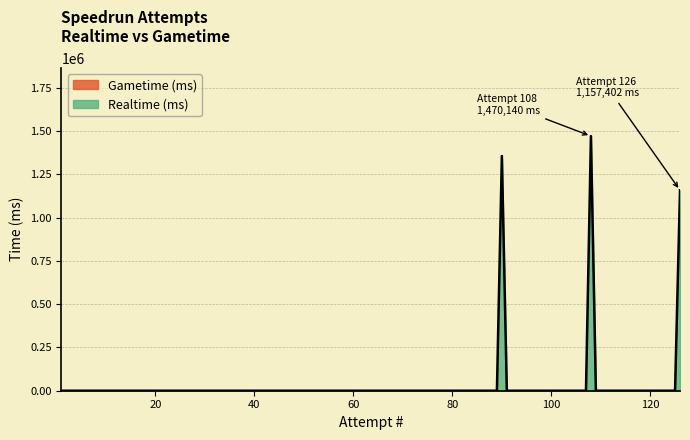

True or false: Realtime (ms) and Gametime (ms) cross at least once.

False